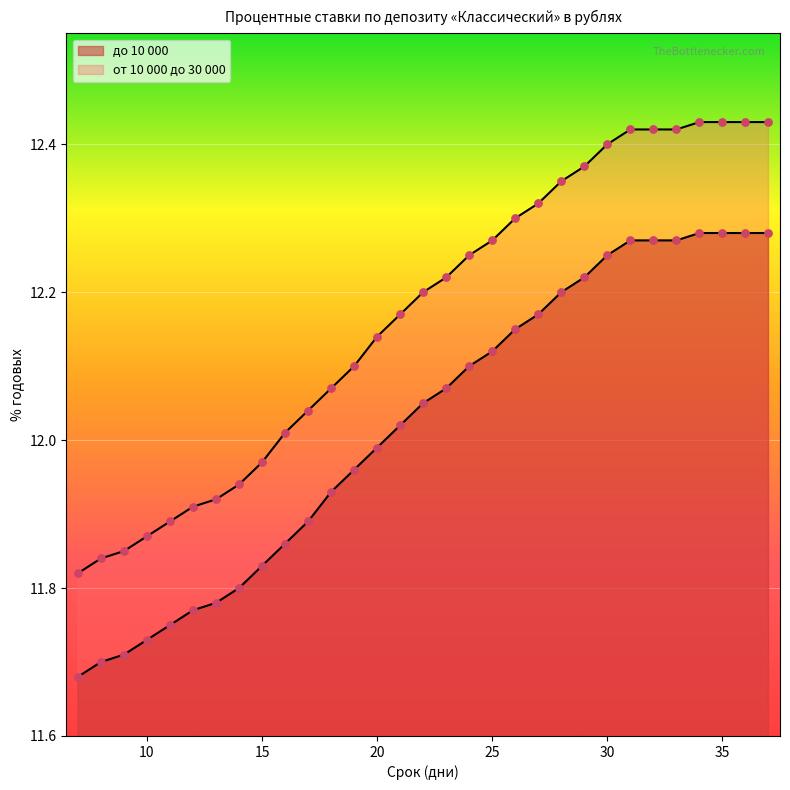

At which category is the sum across all series the highest?

34